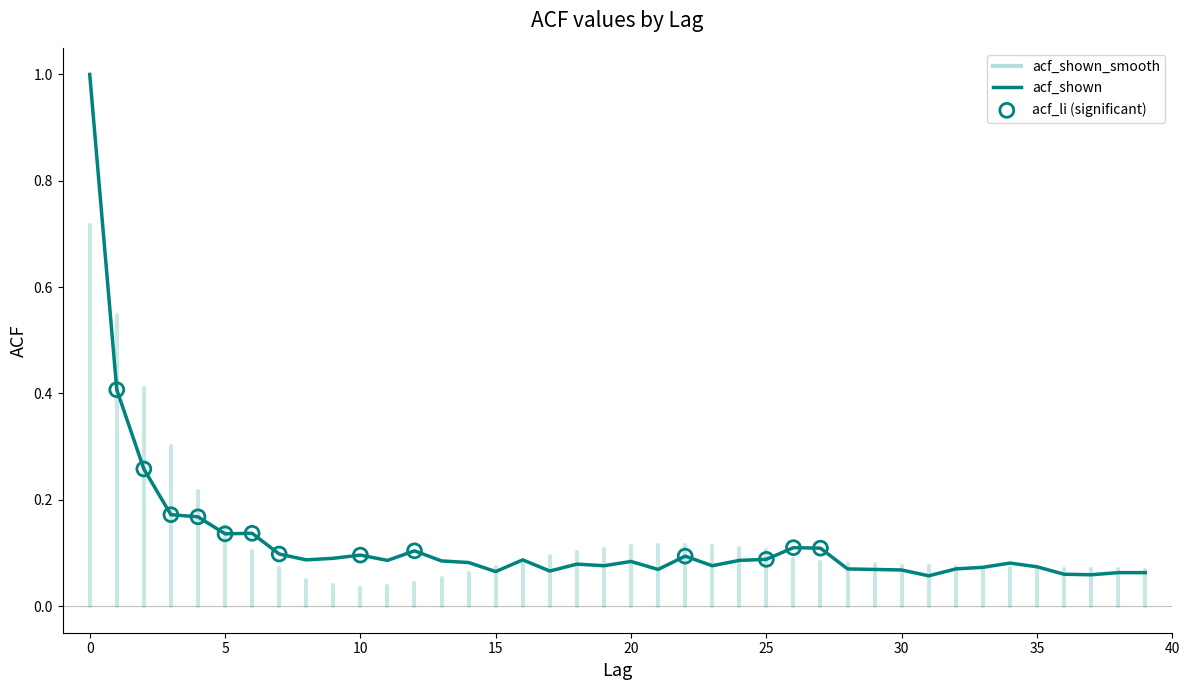

What is the difference between the maximum and minimum values?

0.9